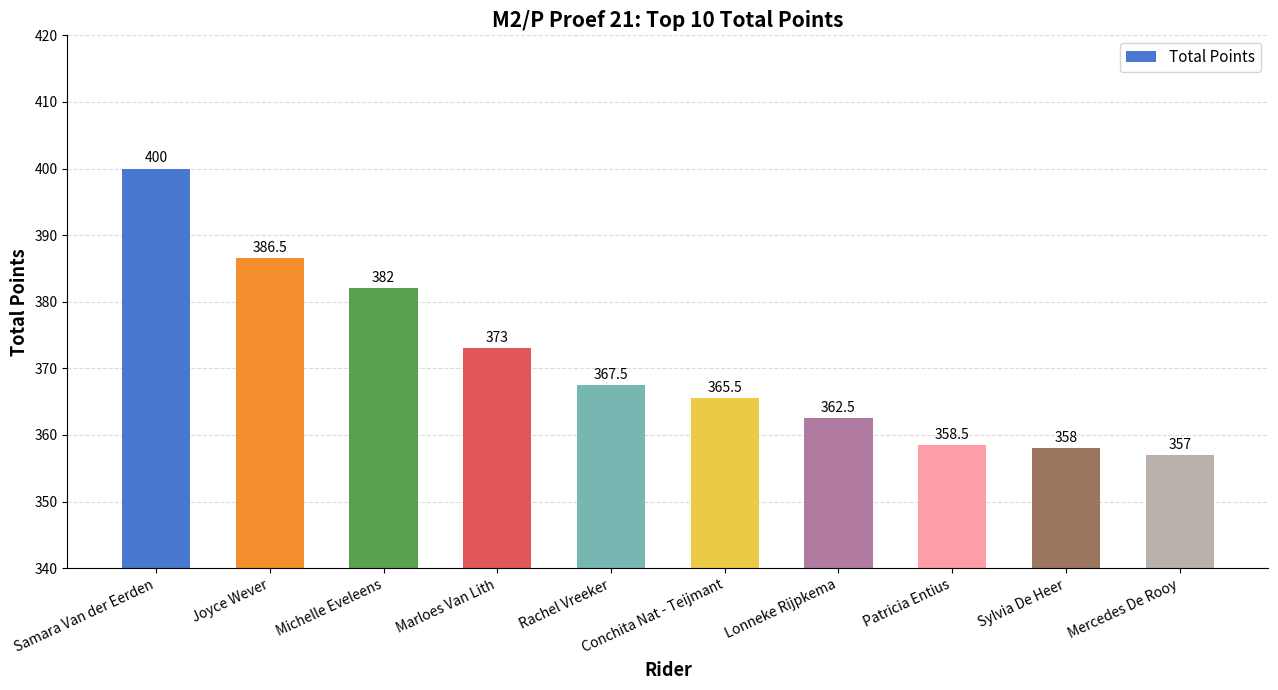

What is the label of the 3rd bar from the right?

Patricia Entius